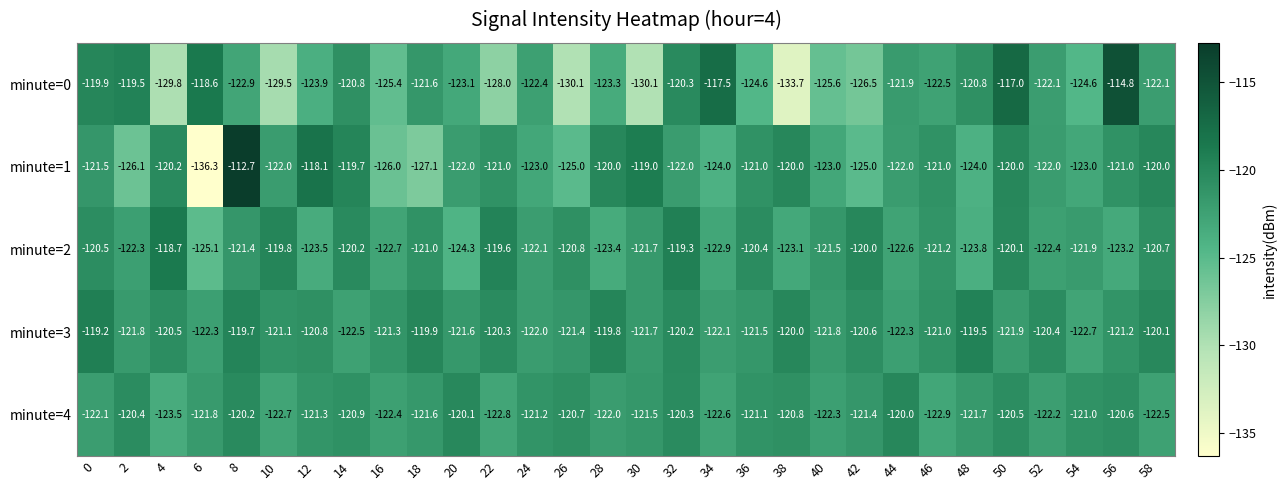

Rank the series by their maximum value, from highest to lowest.

minute=1, minute=0, minute=2, minute=3, minute=4